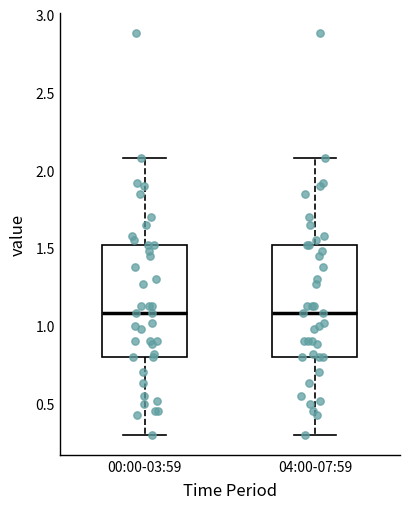

Reading left to right, read every box against the y-axis: the position of its median line, the range the box covers, and the ends of its whiskers. The values are not printed on the chart, so give them approximately, as read against the axis.

00:00-03:59: median 1.1, box 0.8 to 1.5, whiskers 0.3 to 2.1
04:00-07:59: median 1.1, box 0.8 to 1.5, whiskers 0.3 to 2.1